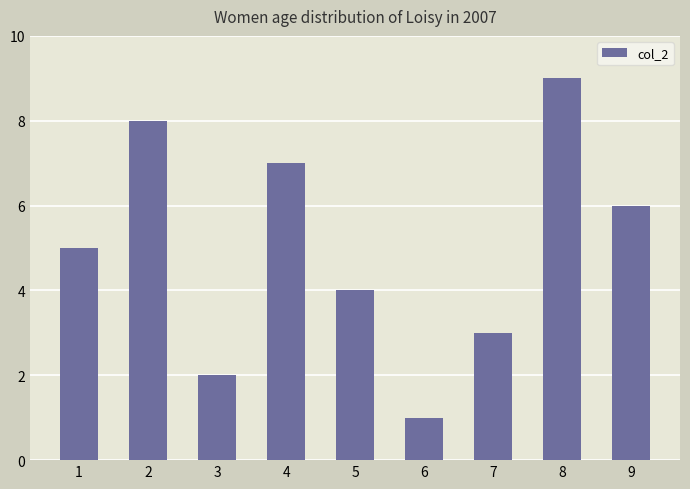

What is the sum of all values?

45